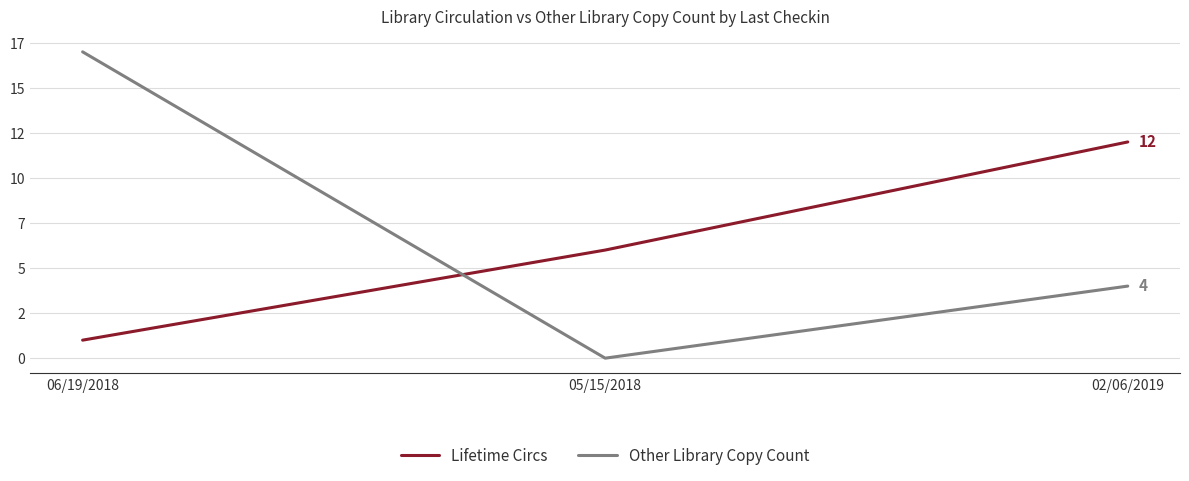

Which series has the largest total across all categories?

Other Library Copy Count